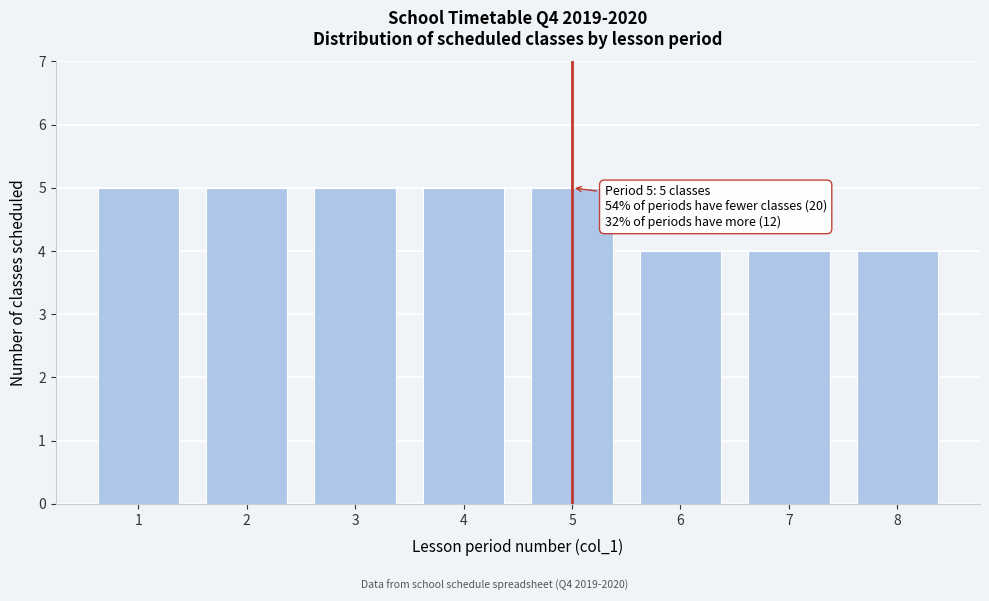

Reading left to right, transcribe all the data shown in this chart.

1=5	2=5	3=5	4=5	5=5	6=4	7=4	8=4